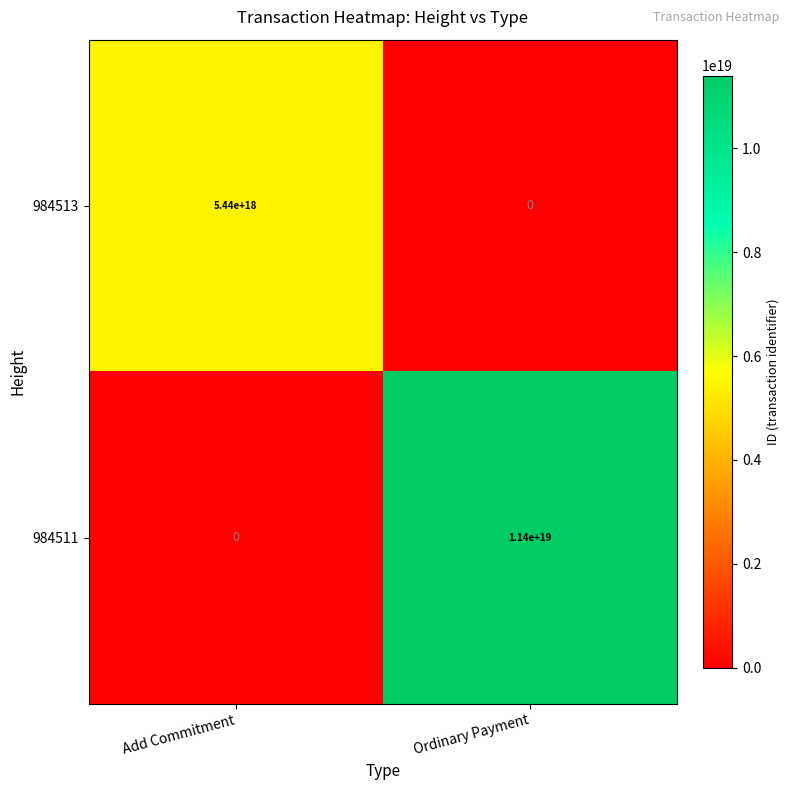

Which series has the widest spread of values?

984511